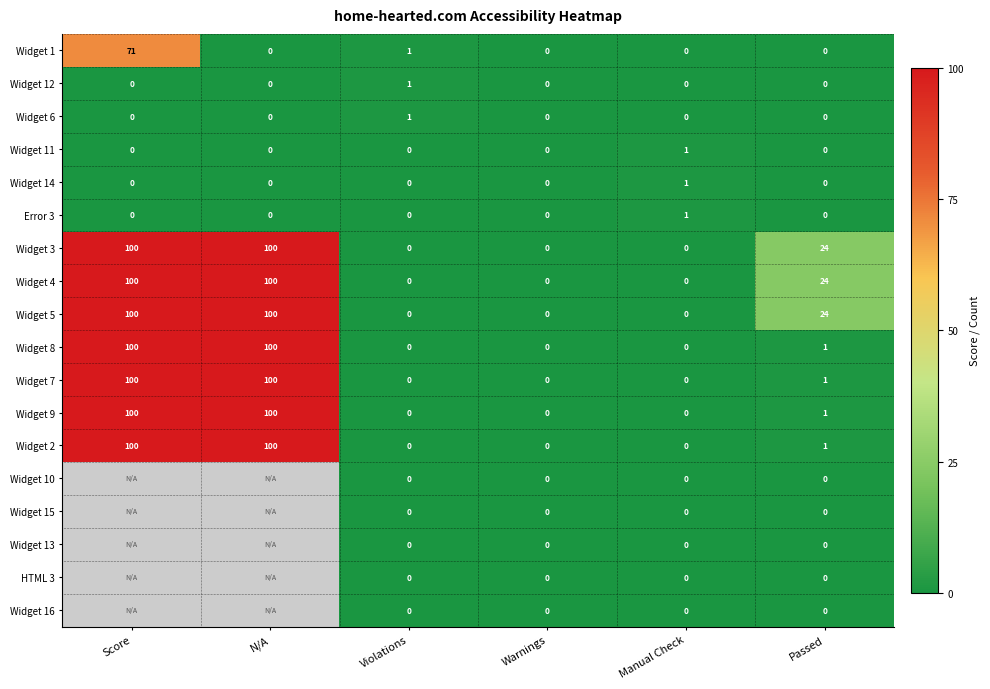

At which label does Widget 8 first exceed 1?

Score